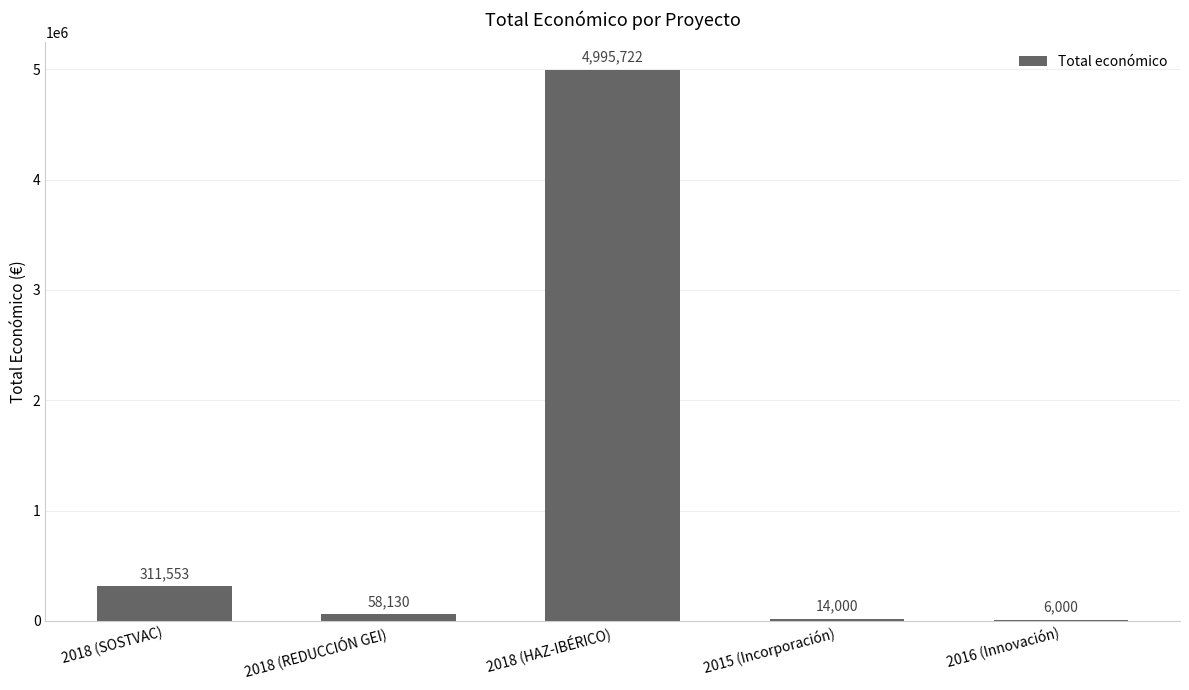

At which category does the chart reach its peak across all series?

2018 (HAZ-IBÉRICO)